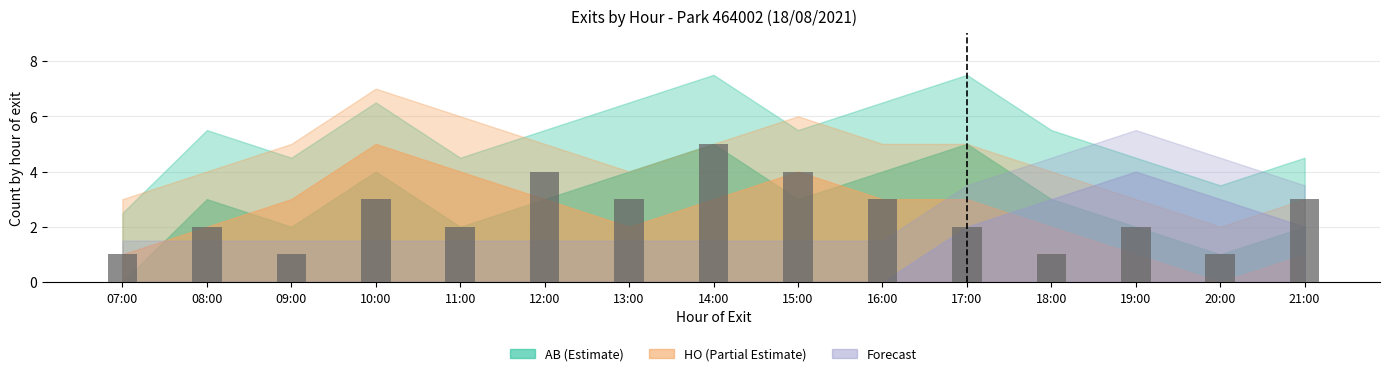

Which has a higher value, 18:00 or 13:00?

13:00